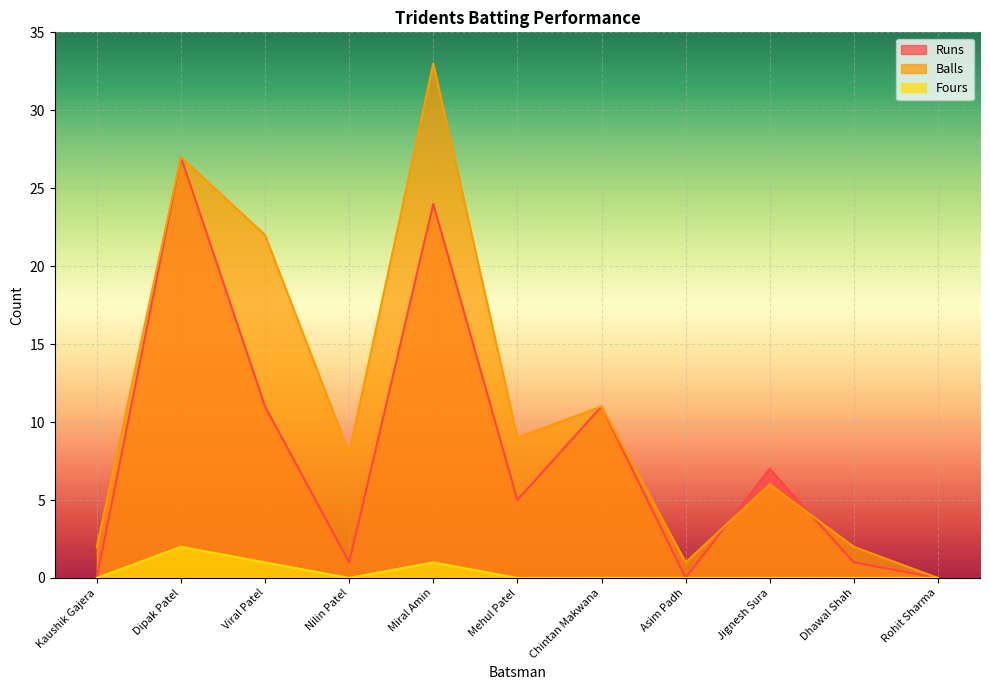

Read the Balls value at Dipak Patel, to the nearest 10.

30